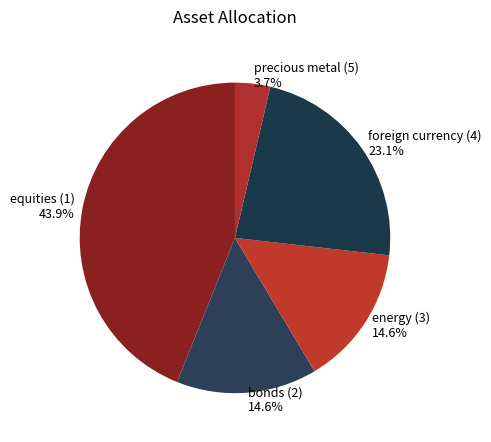

True or false: precious metal (5) accounts for 4% of the total.

True